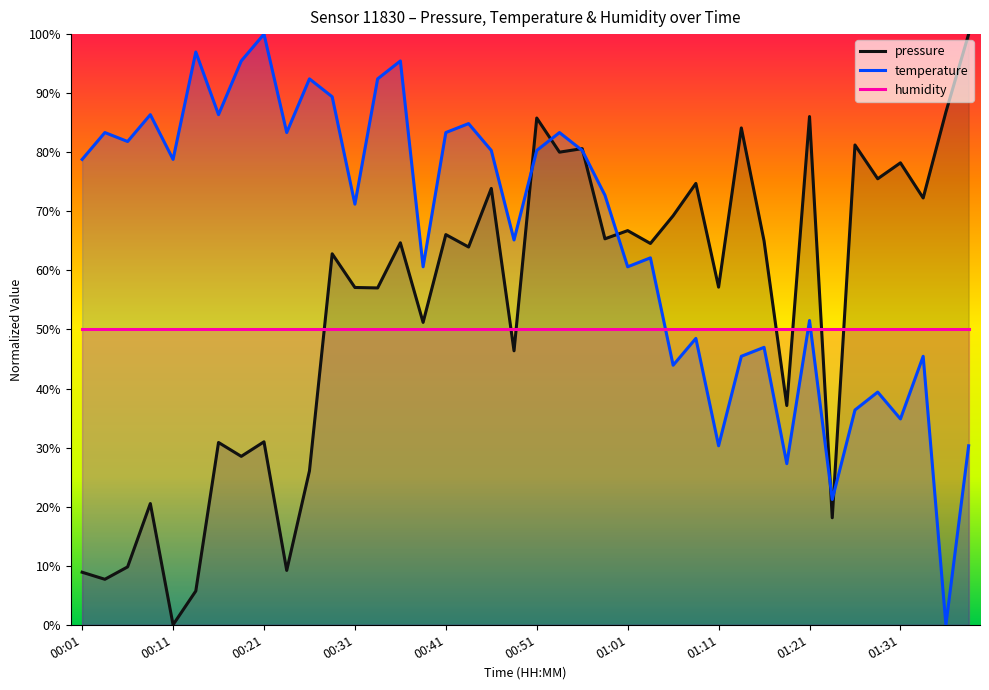

Reading right to left, transcribe all the data shown in this chart.

pressure: 01:38=100.0	01:36=86.8	01:34=72.3	01:31=78.2	01:29=75.5	01:26=81.2	01:24=18.1	01:21=86.0	01:19=37.1	01:16=65.0	01:14=84.1	01:11=57.2	01:09=74.7	01:06=69.3	01:04=64.6	01:01=66.7	00:59=65.3	00:56=80.6	00:54=80.0	00:51=85.8	00:49=46.4	00:46=73.9	00:43=64.0	00:41=66.1	00:38=51.2	00:36=64.7	00:33=57.0	00:31=57.1	00:28=62.8	00:26=26.0	00:23=9.2	00:21=31.0	00:18=28.5	00:16=30.9	00:14=5.7	00:11=0.0	00:09=20.5	00:06=9.8	00:04=7.7	00:01=8.9
temperature: 01:38=30.3	01:36=0.0	01:34=45.5	01:31=34.8	01:29=39.4	01:26=36.4	01:24=21.2	01:21=51.5	01:19=27.3	01:16=47.0	01:14=45.5	01:11=30.3	01:09=48.5	01:06=43.9	01:04=62.1	01:01=60.6	00:59=72.7	00:56=80.3	00:54=83.3	00:51=80.3	00:49=65.2	00:46=80.3	00:43=84.8	00:41=83.3	00:38=60.6	00:36=95.5	00:33=92.4	00:31=71.2	00:28=89.4	00:26=92.4	00:23=83.3	00:21=100.0	00:18=95.5	00:16=86.4	00:14=97.0	00:11=78.8	00:09=86.4	00:06=81.8	00:04=83.3	00:01=78.8